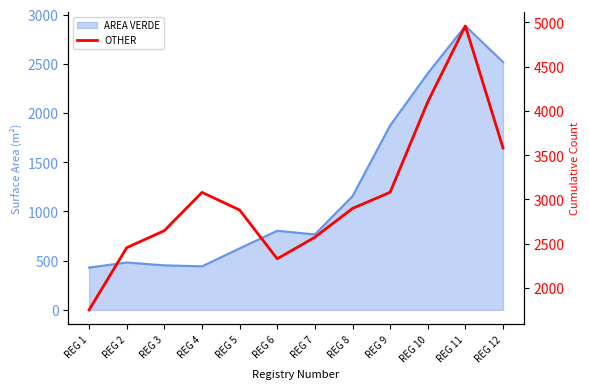

How many points are higher than both their immediate neighbors (excluding endpoints)?

2